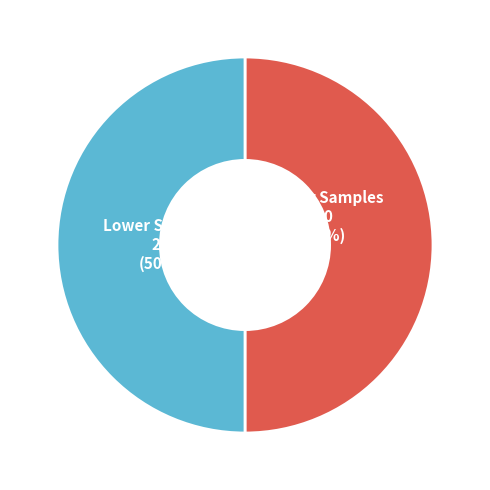

To the nearest percent, what portion does Higher Samples represent?

50%